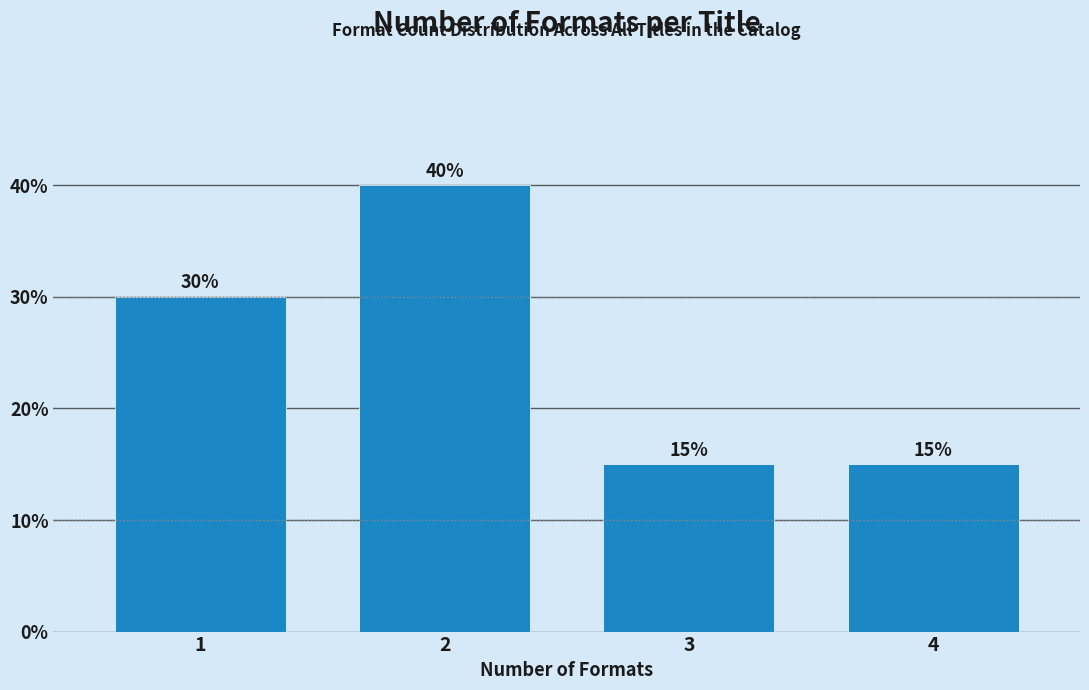

Reading left to right, extract all data points from this chart.

1=30	2=40	3=15	4=15